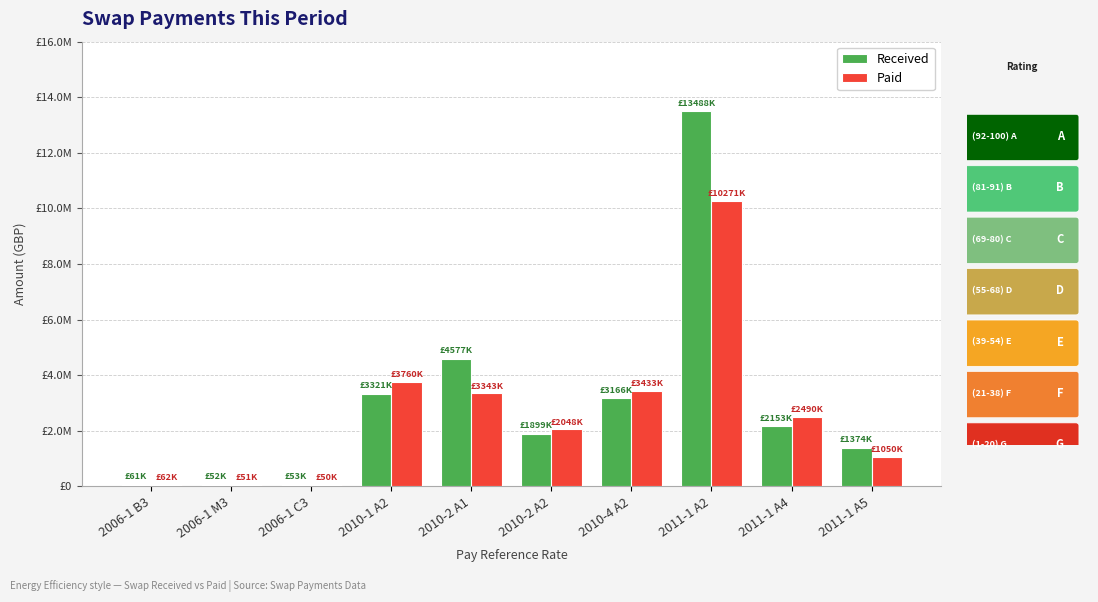

Which category has the lowest value in the Paid series?

2006-1 C3